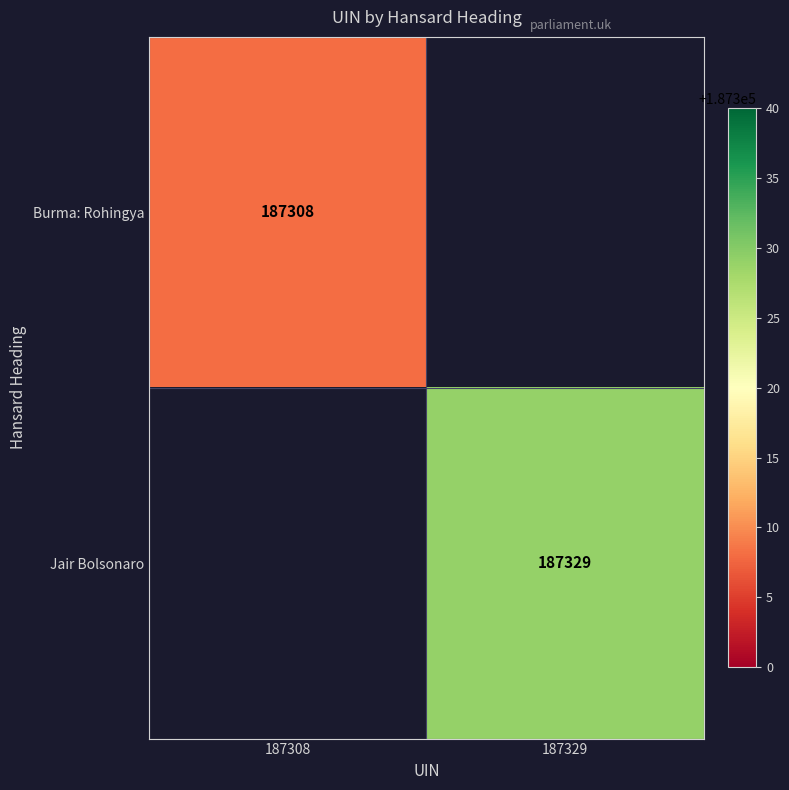

Is the value of Burma: Rohingya at 187308 greater than the value of Jair Bolsonaro at 187329?

No